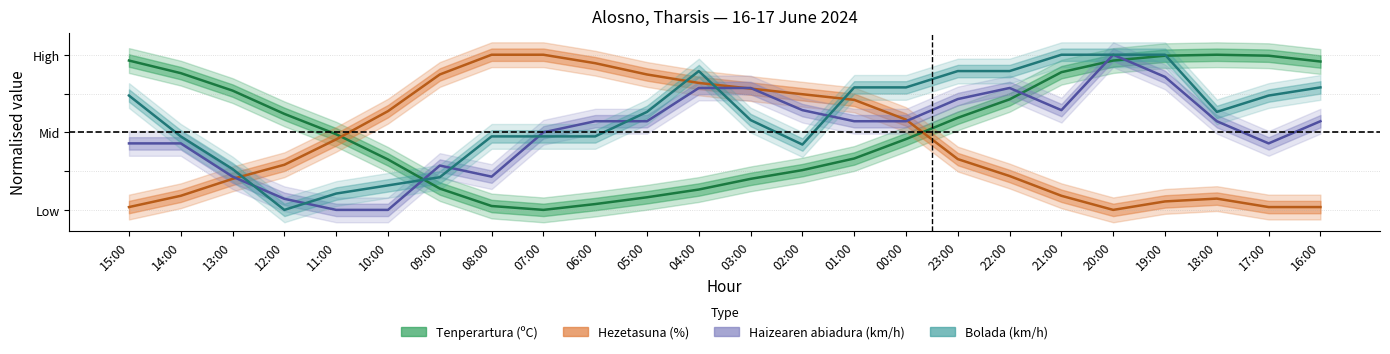

What is the total value across all series at 03:00?

2.3